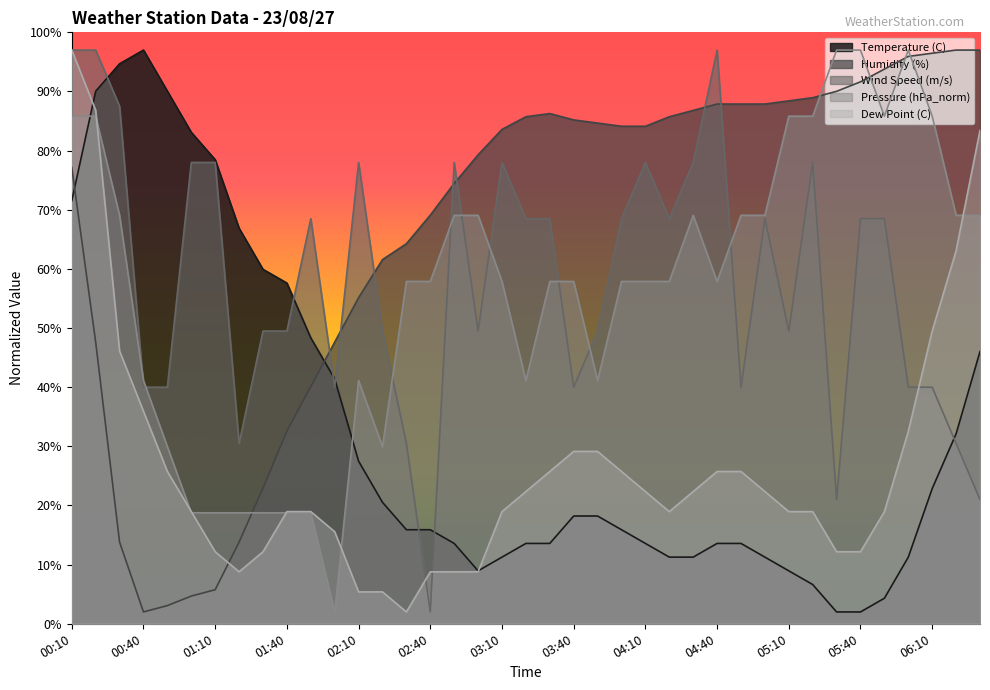

In Temperature (C), how many points are higher than both neighbors (excluding endpoints)?

1